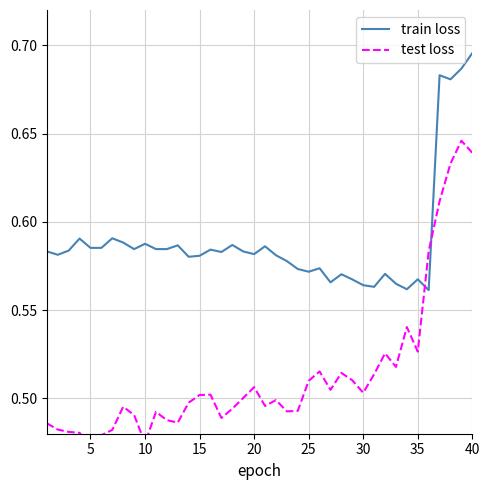

How many interior local peaks does the train loss series have?

12